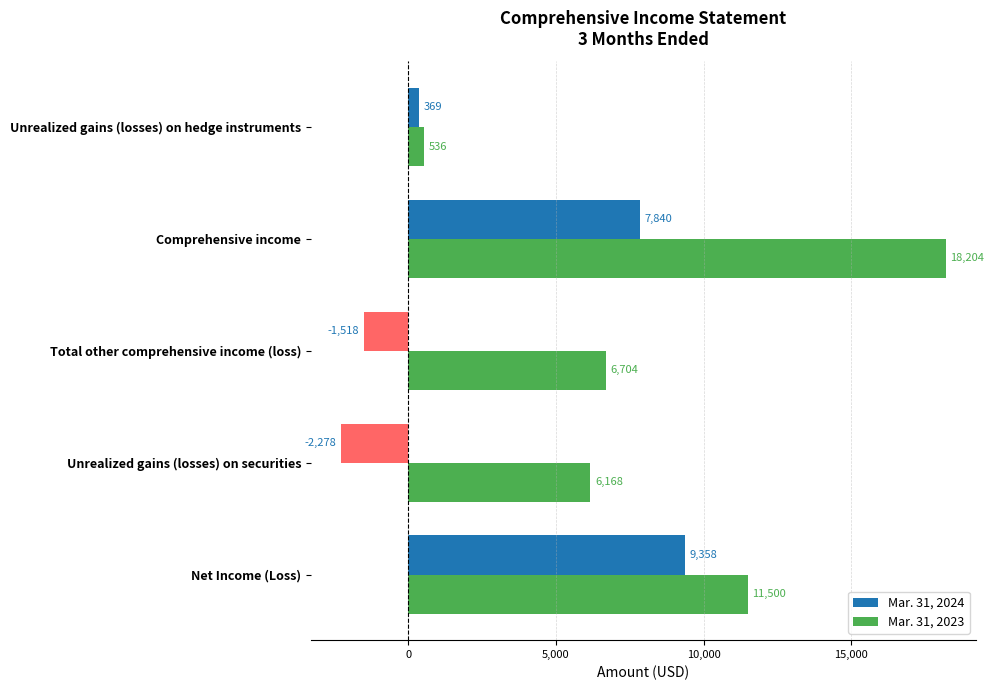

At which category does the chart reach its peak across all series?

Comprehensive income